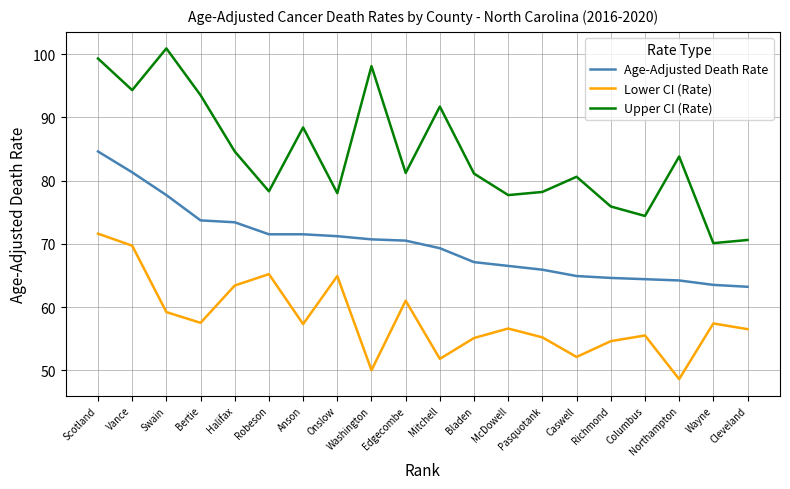

True or false: Age-Adjusted Death Rate and Upper CI (Rate) intersect in this chart.

False